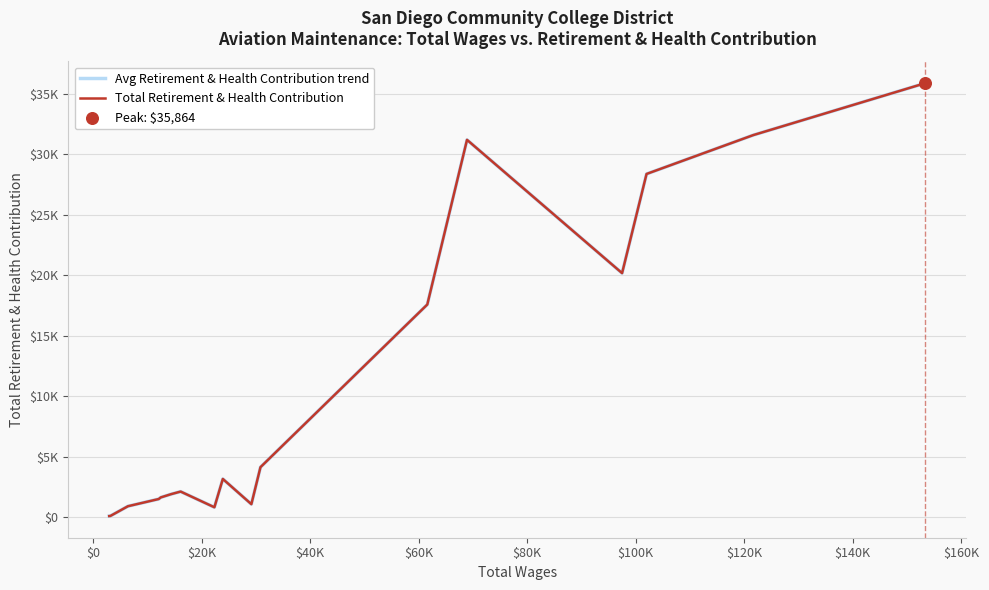

Which series has the largest total across all categories?

Avg Retirement & Health Contribution trend